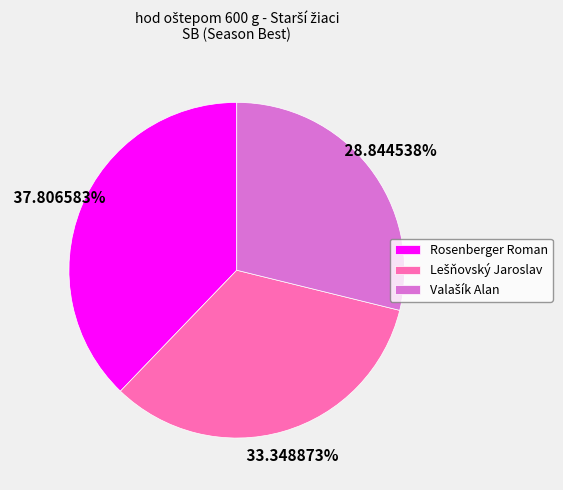

To the nearest percent, what is the difference between the largest and smallest slice percentages?

9%